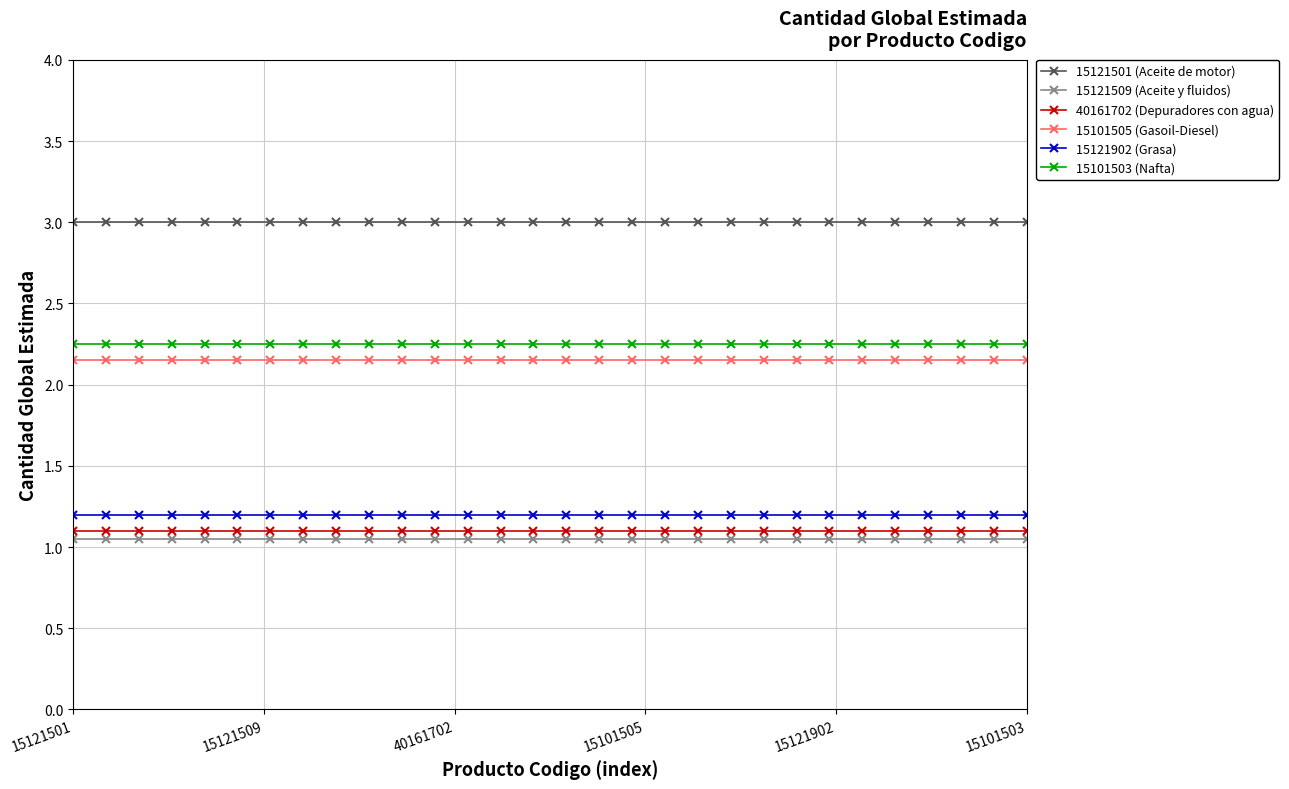

What is the sum of all 15101505 (Gasoil-Diesel) values?

64.5